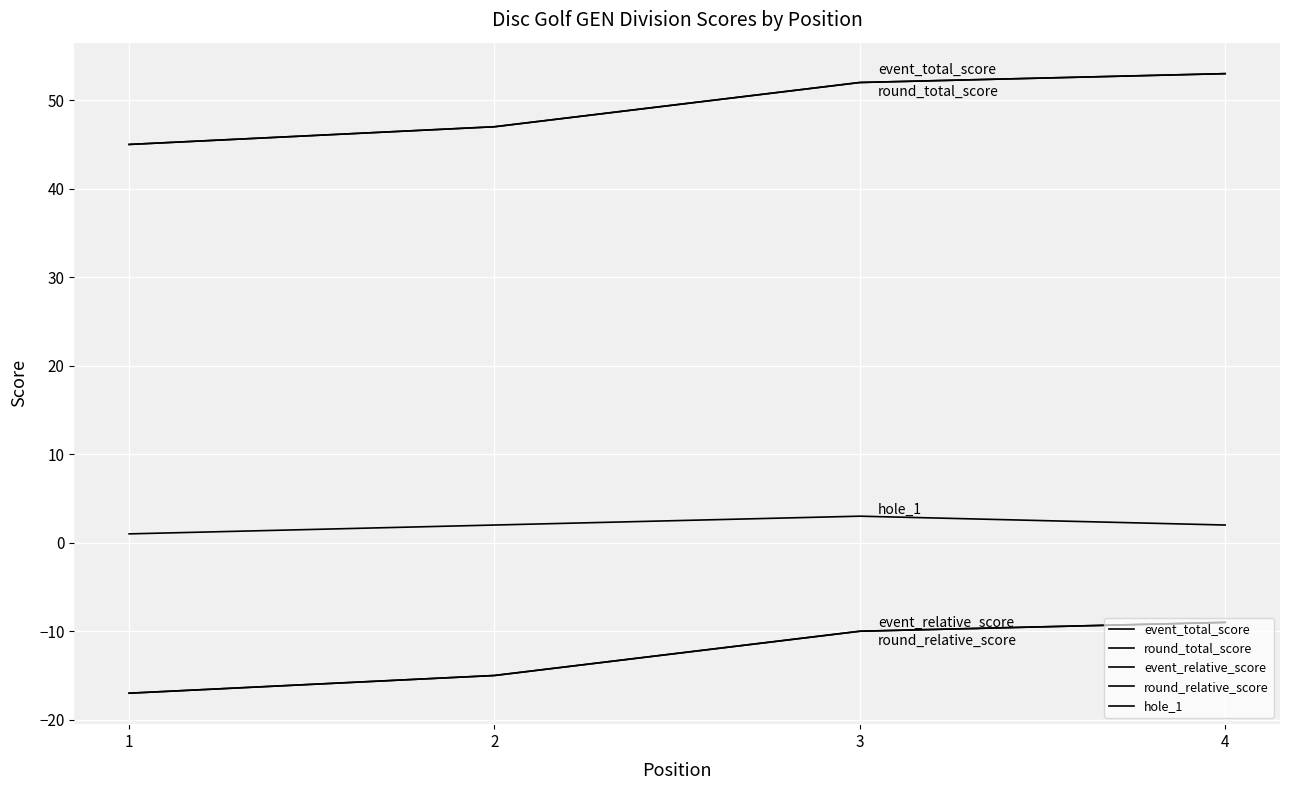

The round_relative_score series shows -15 at 2. True or false?

True